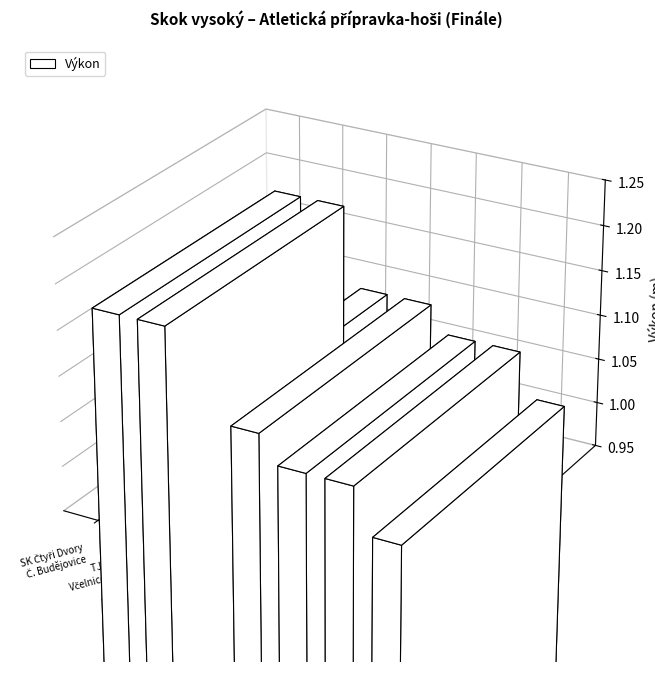

How many values are between 1 and 2?

7